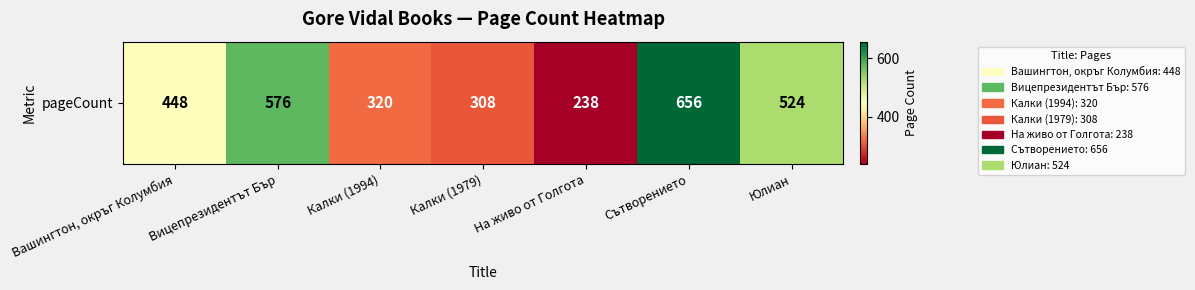

Rank the categories by value from lowest to highest.

На живо от Голгота, Калки (1979), Калки (1994), Вашингтон, окръг Колумбия, Юлиан, Вицепрезидентът Бър, Сътворението